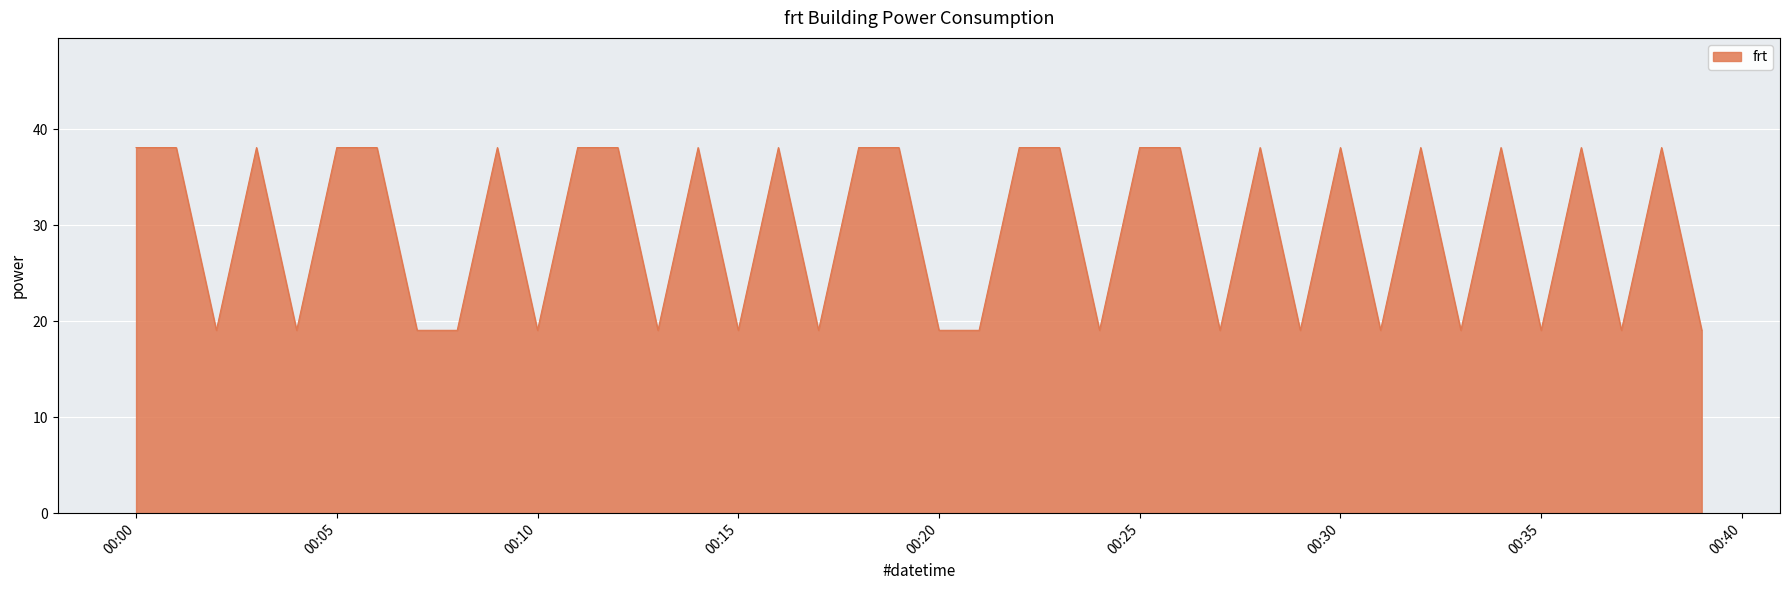

Does the chart display data point markers on the line(s)?

No